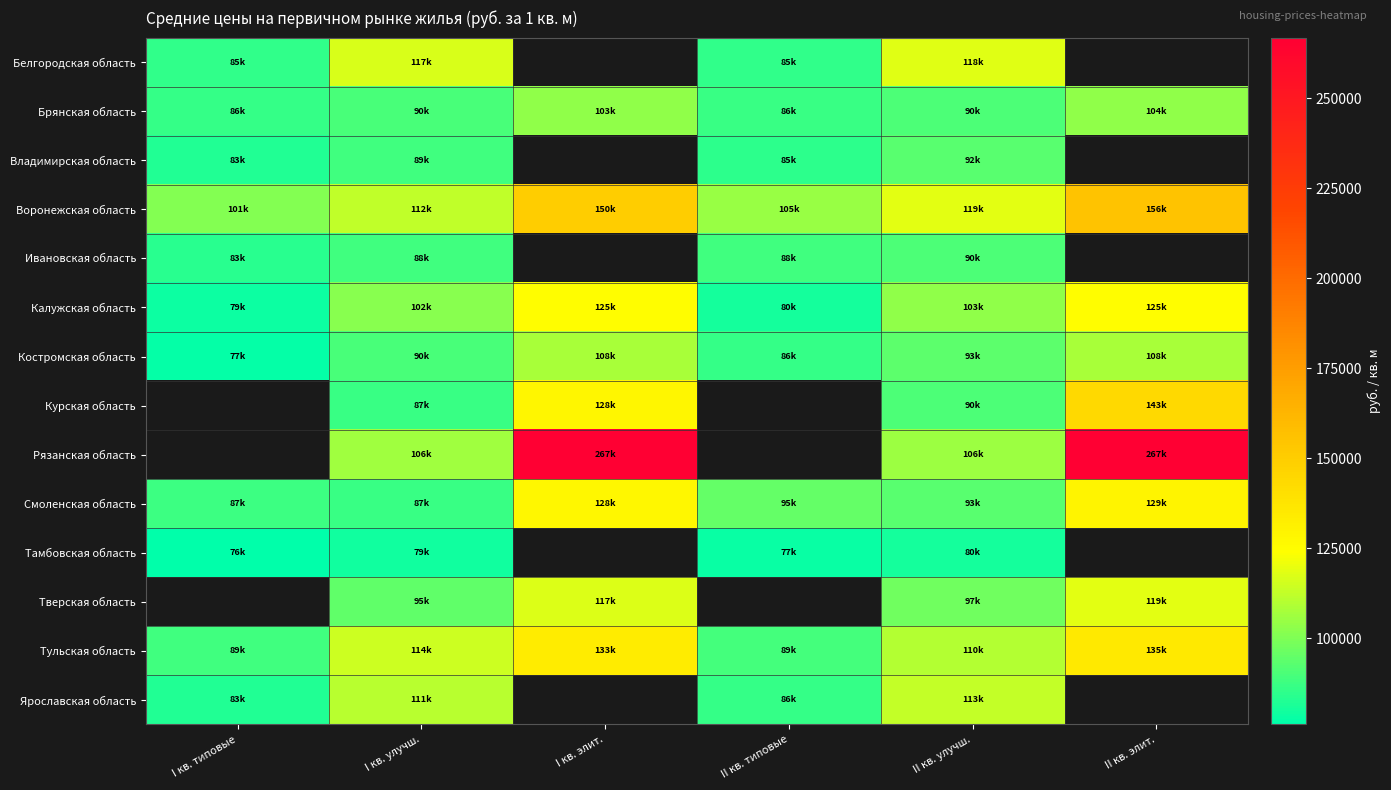

Count the number of categories in the chart.

6